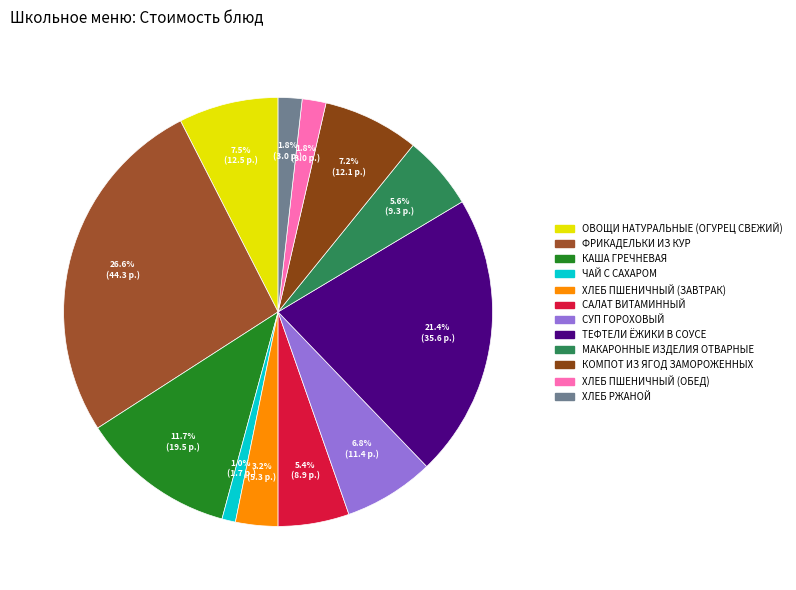

Does any single category account for the majority?

No